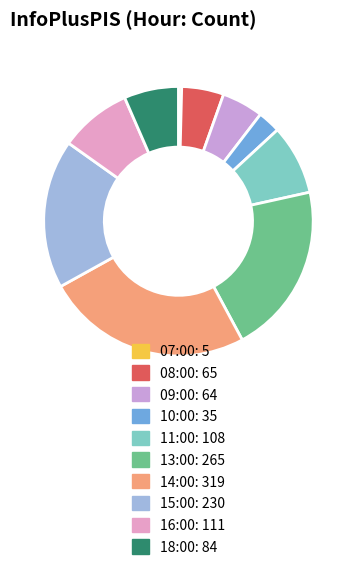

What percentage is the 09:00 slice, to the nearest percent?

5%